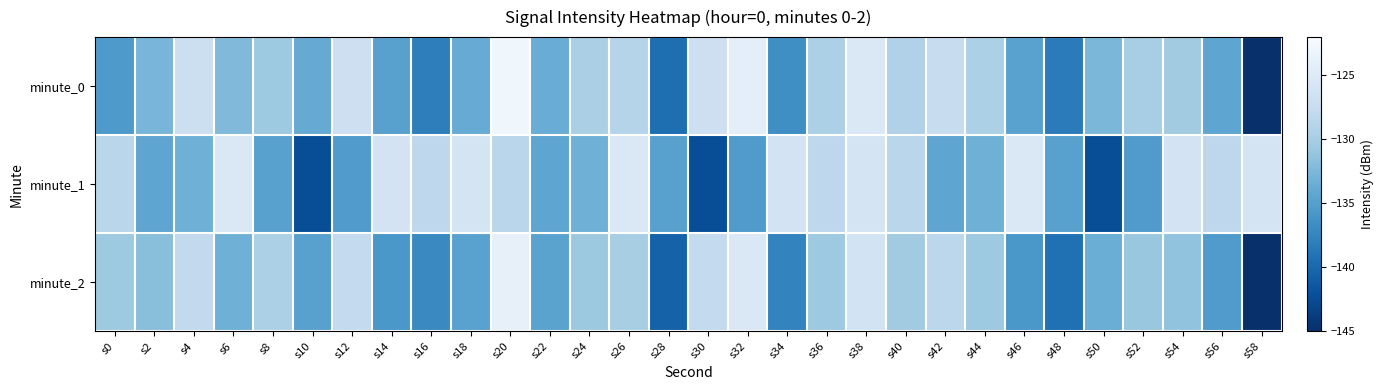

Which label corresponds to the smallest value in the chart?

s58